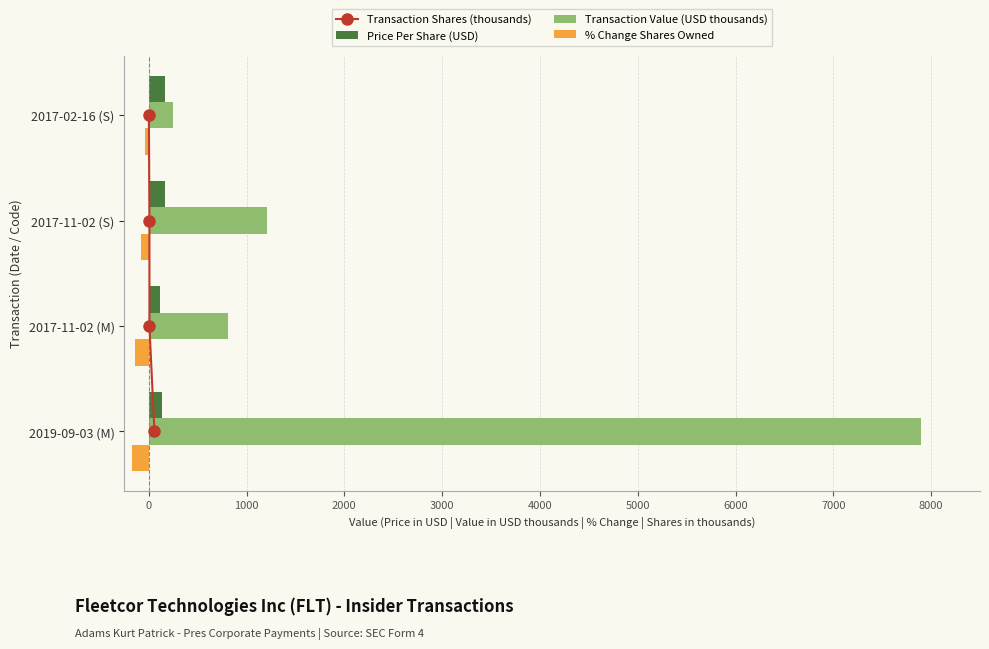

What is the difference between the second highest and second lowest values in the Transaction Value (USD thousands) series?

391.2